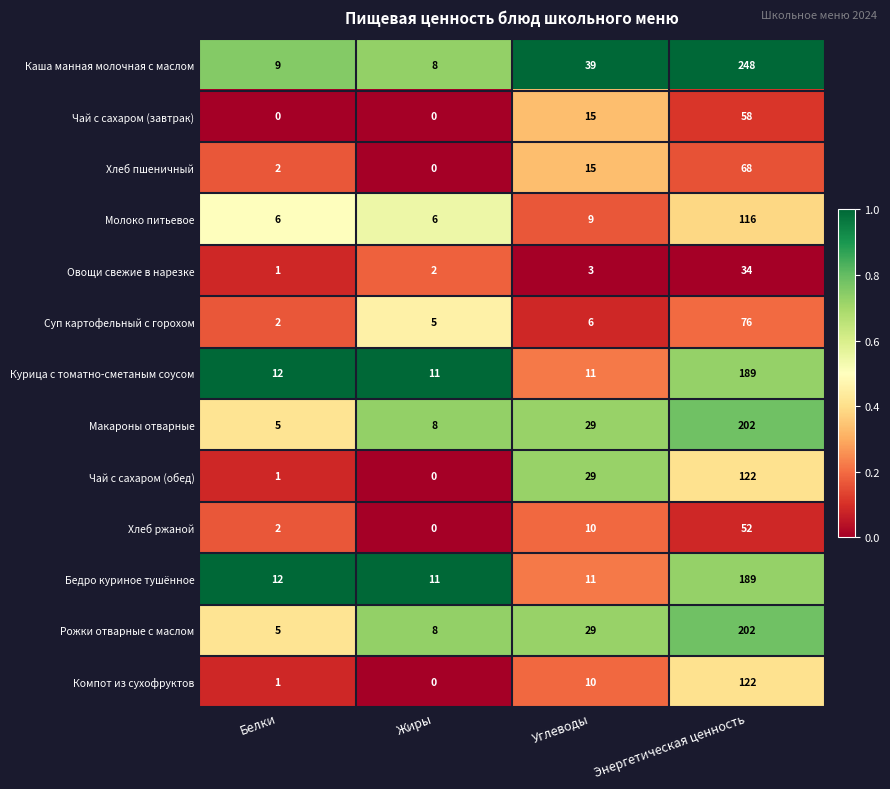

Where is Компот из сухофруктов nearest to the value 61?

Углеводы